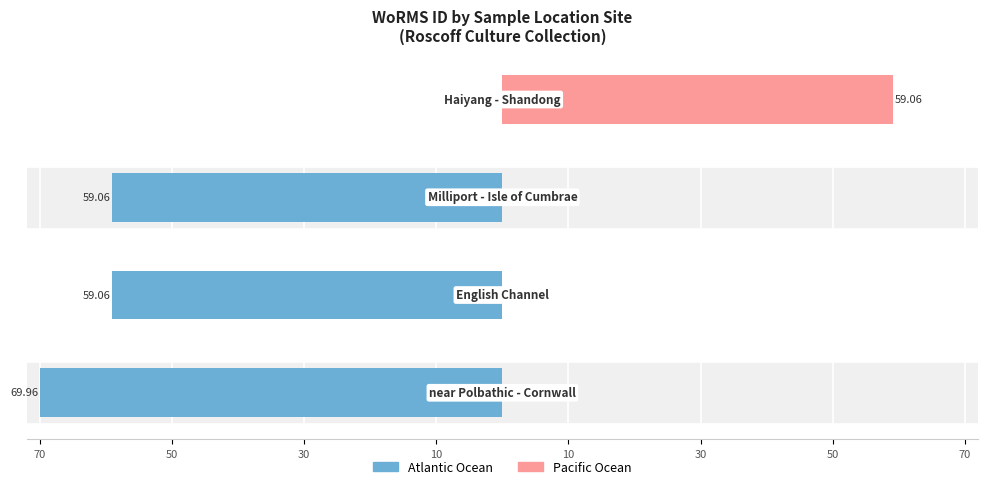

What value does the Atlantic Ocean series have at 30?

-59.1